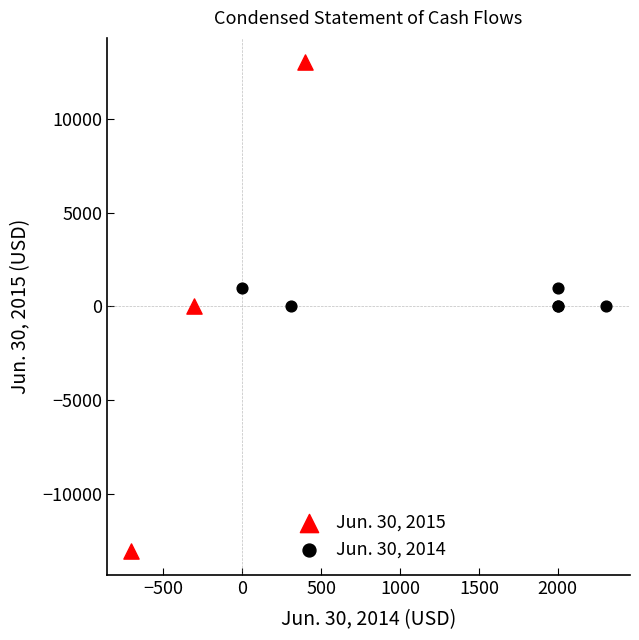

Which series has the widest spread of Y values?

Jun. 30, 2015